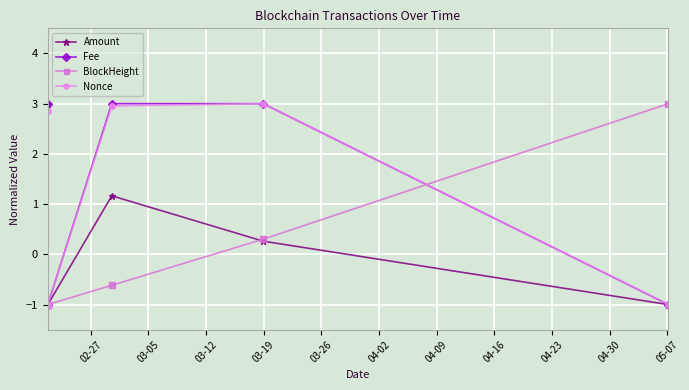

What is the sum of all Amount values?

2.4